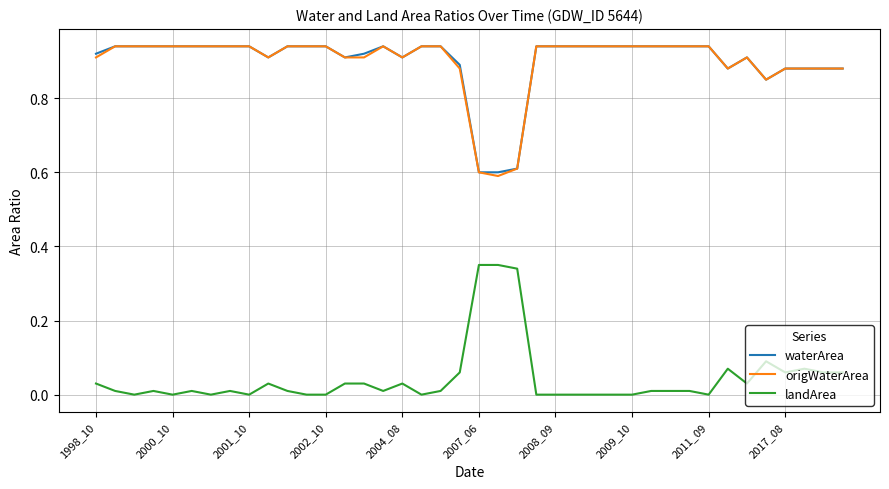

True or false: landArea and origWaterArea cross at least once.

False